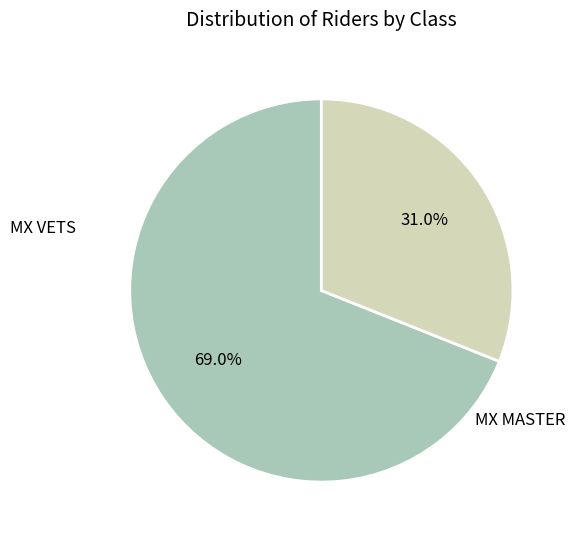

To the nearest percent, what is the average slice percentage?

50%